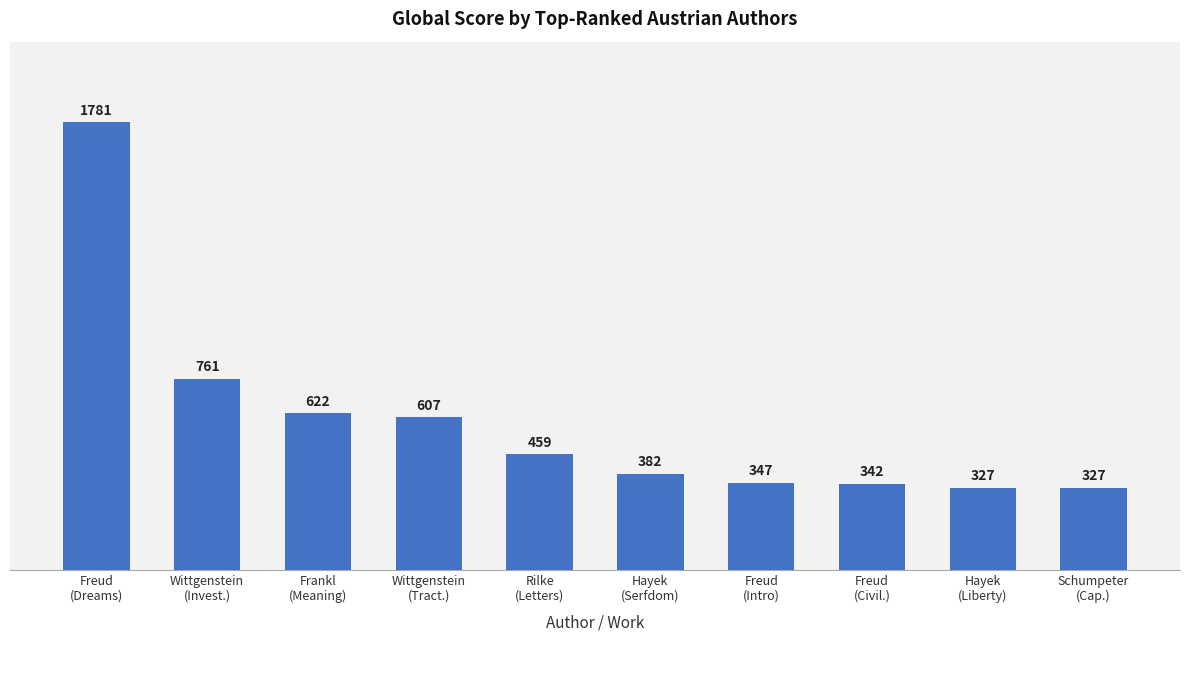

At which label is the value closest to 1054?

Wittgenstein
(Invest.)